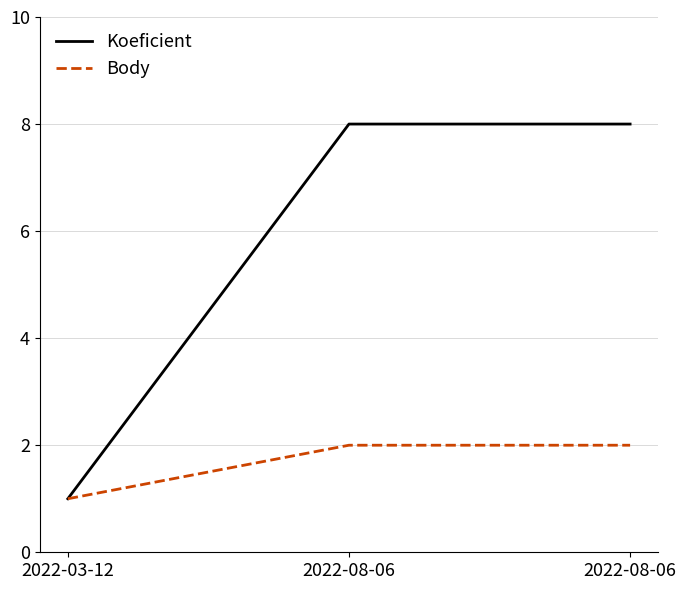

Count the number of categories in the chart.

3